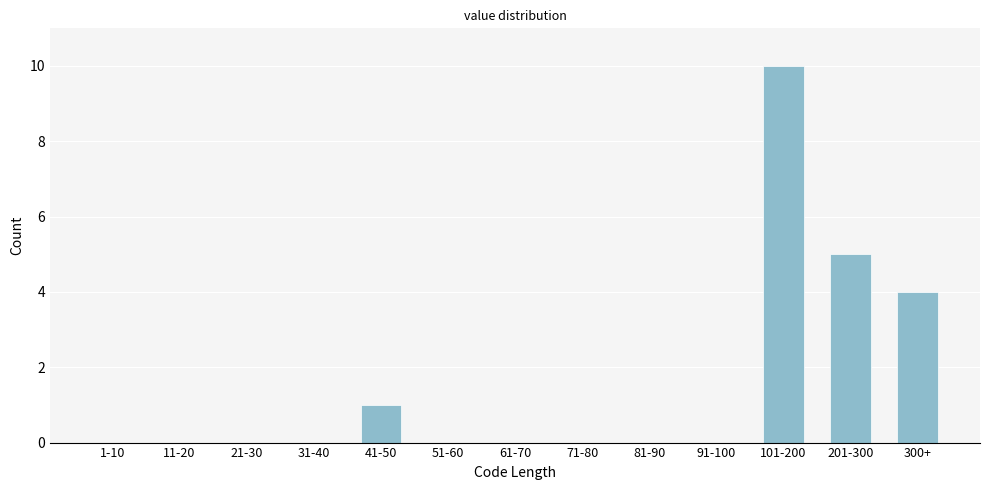

Reading left to right, list all the values displayed in this chart.

1-10=0	11-20=0	21-30=0	31-40=0	41-50=1	51-60=0	61-70=0	71-80=0	81-90=0	91-100=0	101-200=10	201-300=5	300+=4